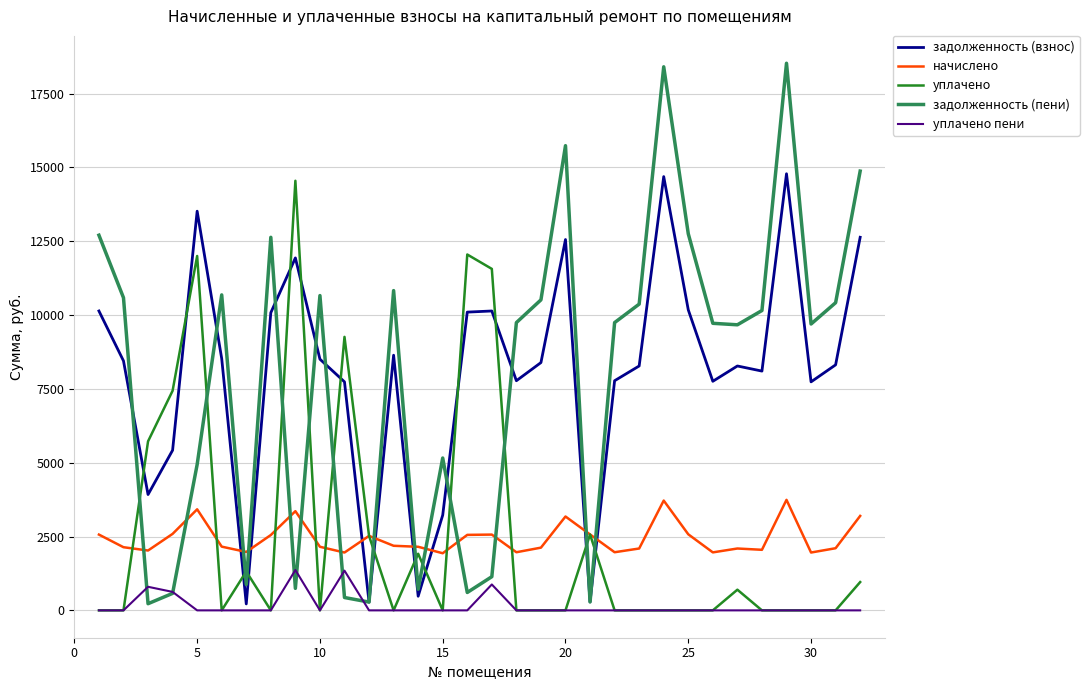

Which series has the widest spread of values?

задолженность (пени)